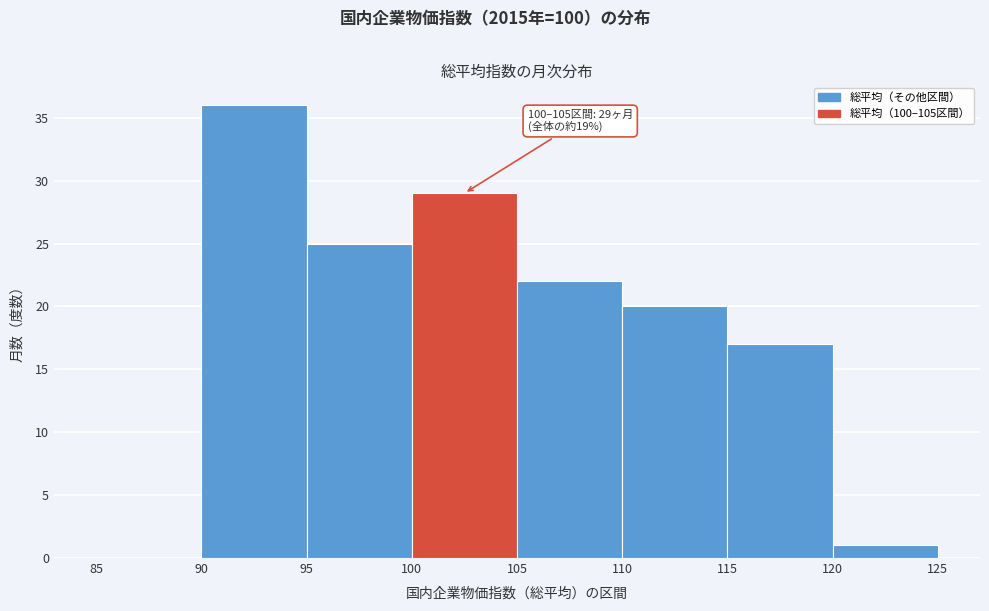

Which range on the x-axis has the tallest bar?

90 to 95